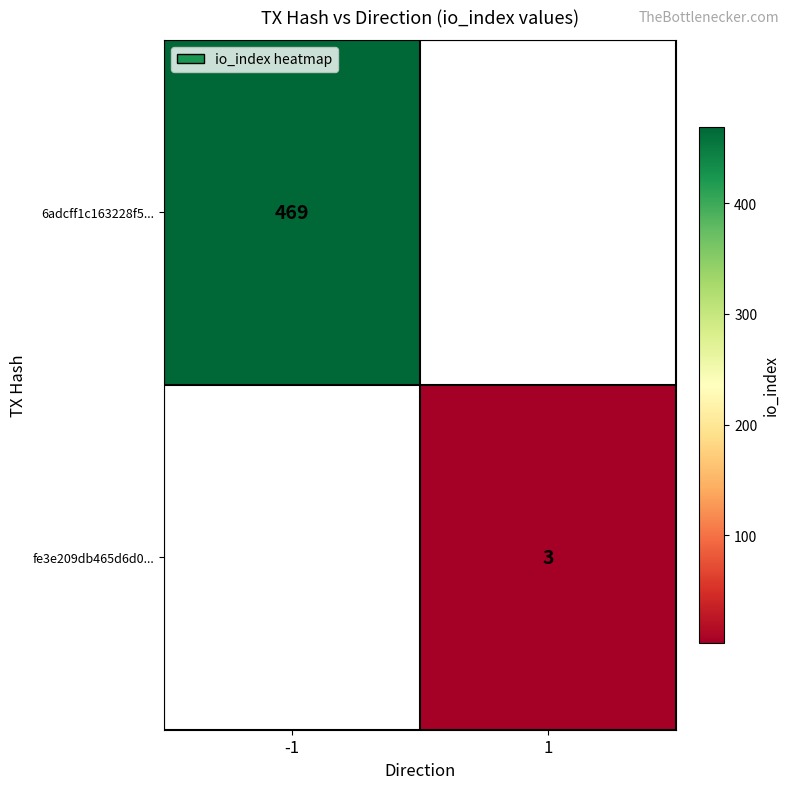

The value of fe3e209db465d6d0... at 1 is 1. True or false?

False